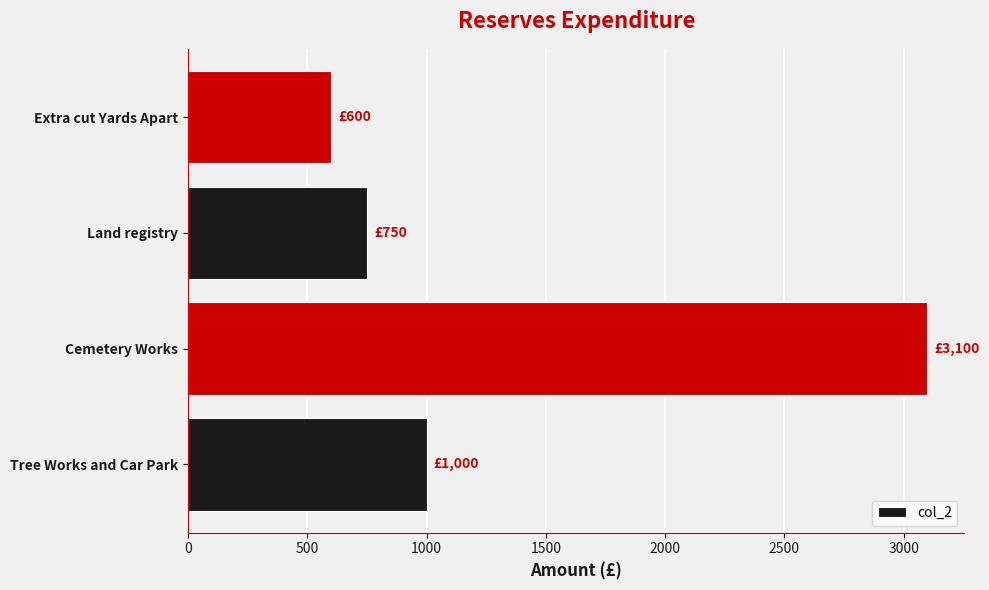

Is it true that the value at Cemetery Works is 3100?

True